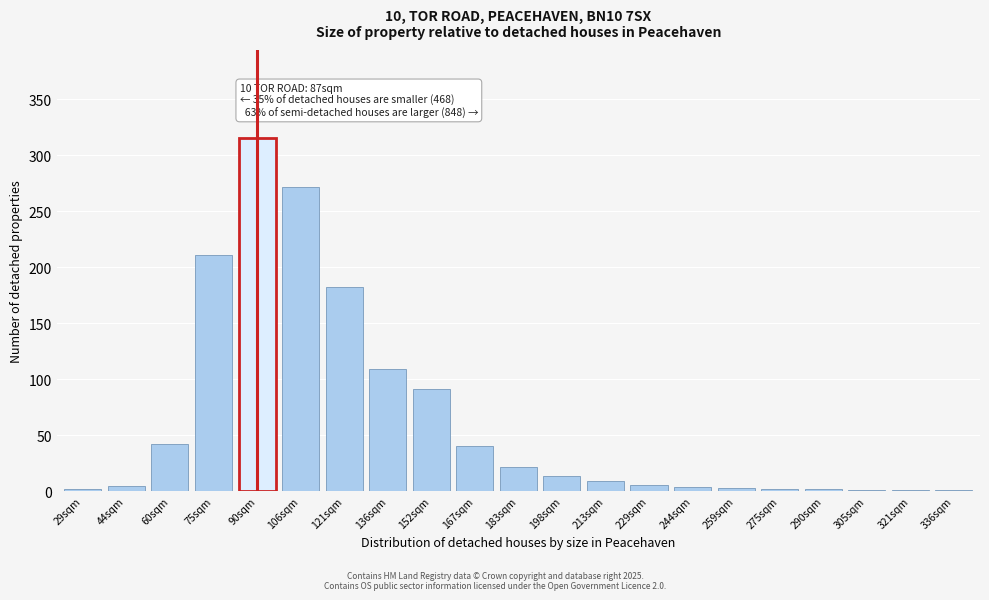

At which label is the value closest to 158?

121sqm